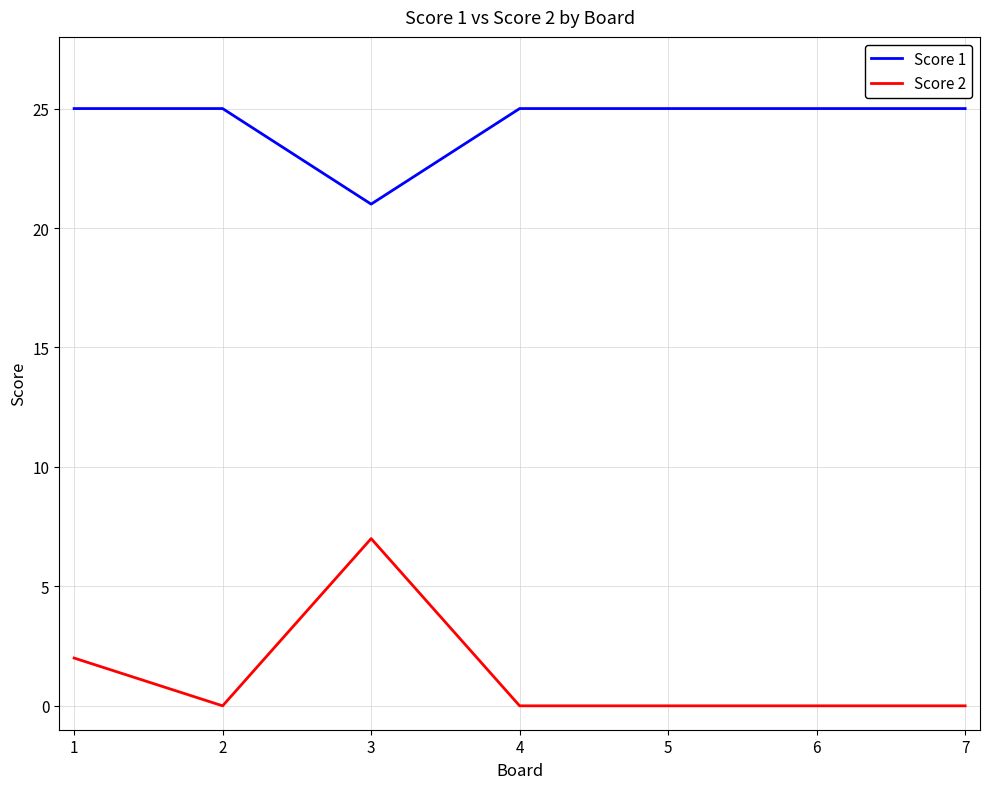

Rank the series by their average value, from highest to lowest.

Score 1, Score 2